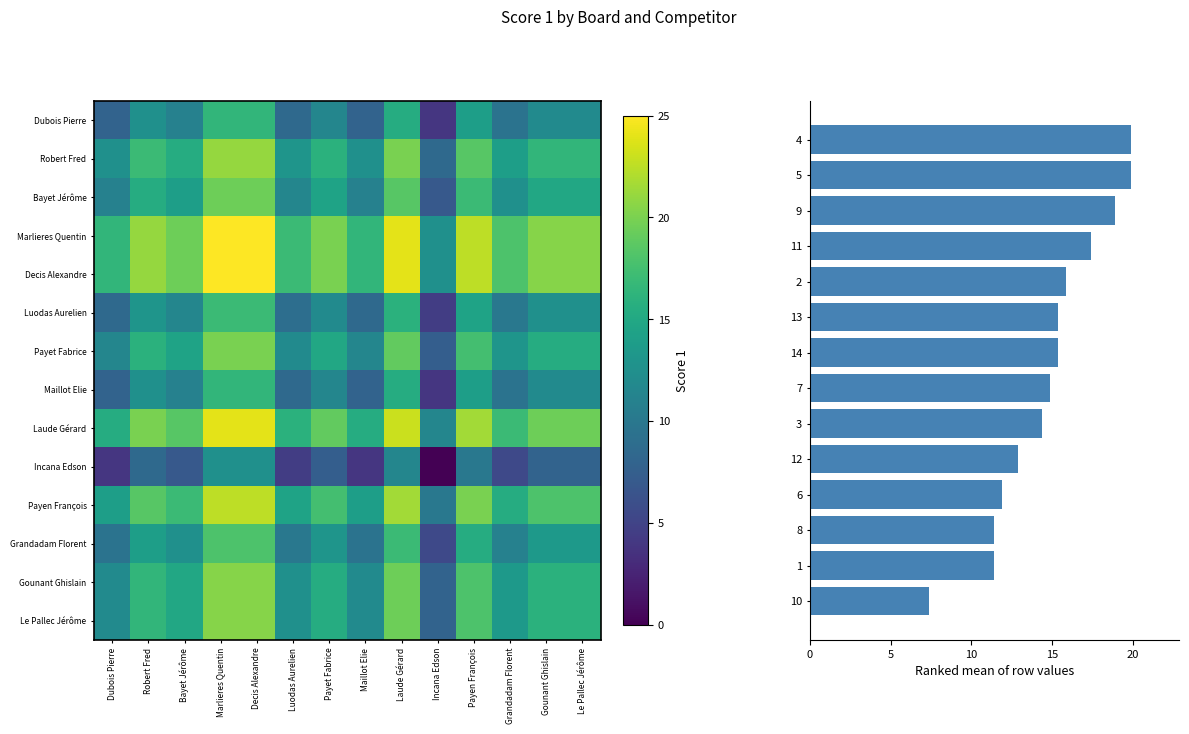

At which label does Dubois Pierre first exceed 12?

Robert Fred